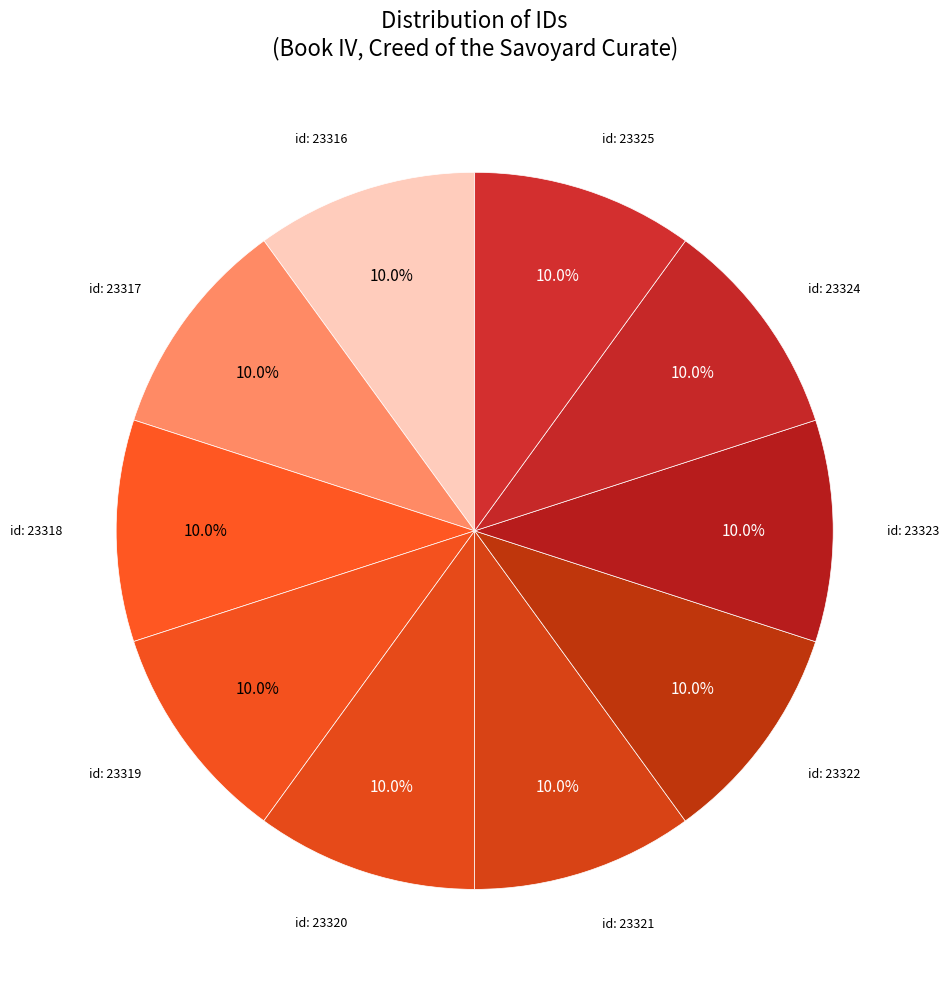

Count the number of slices in the pie.

10